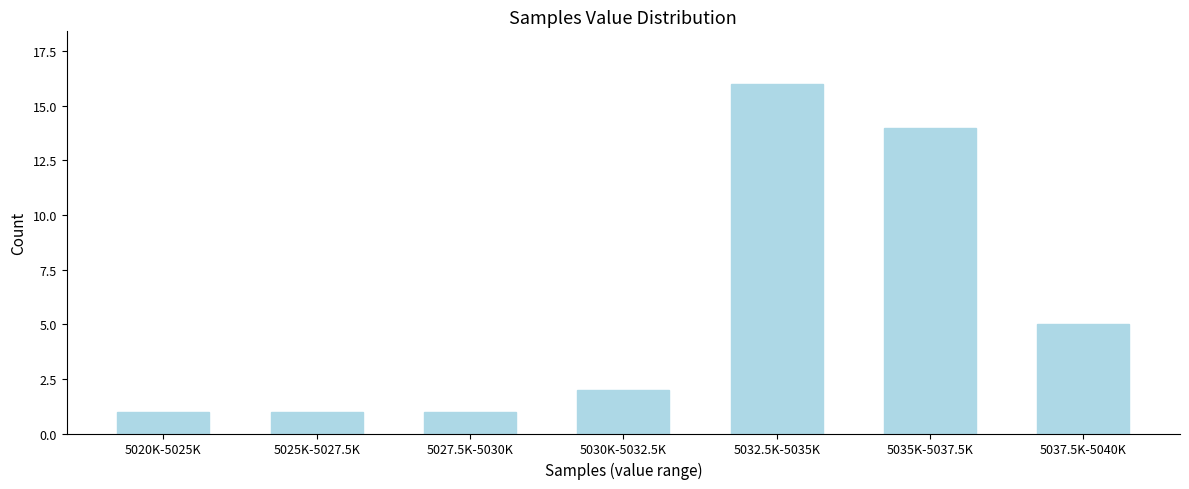

Reading left to right, transcribe all the data shown in this chart.

5020K-5025K=1	5025K-5027.5K=1	5027.5K-5030K=1	5030K-5032.5K=2	5032.5K-5035K=16	5035K-5037.5K=14	5037.5K-5040K=5